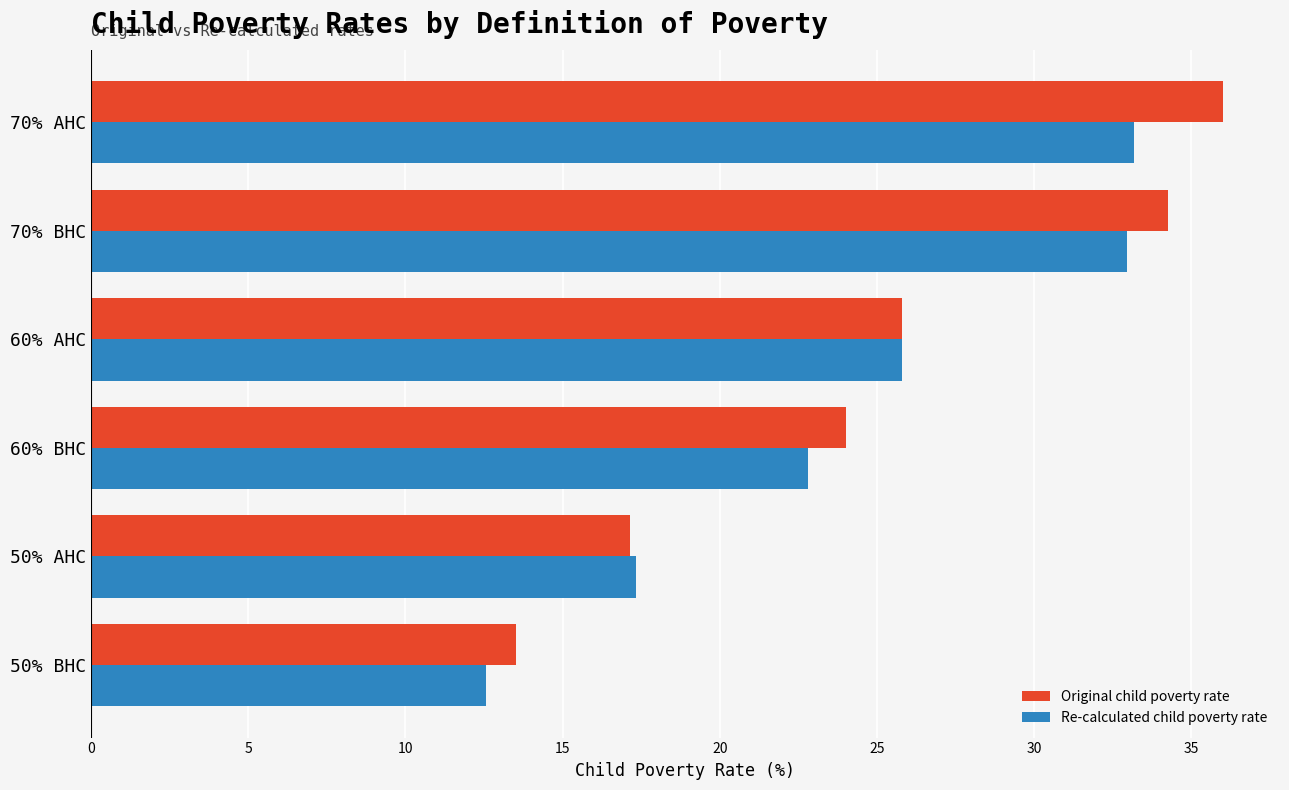

Which series has the widest spread of values?

Original child poverty rate